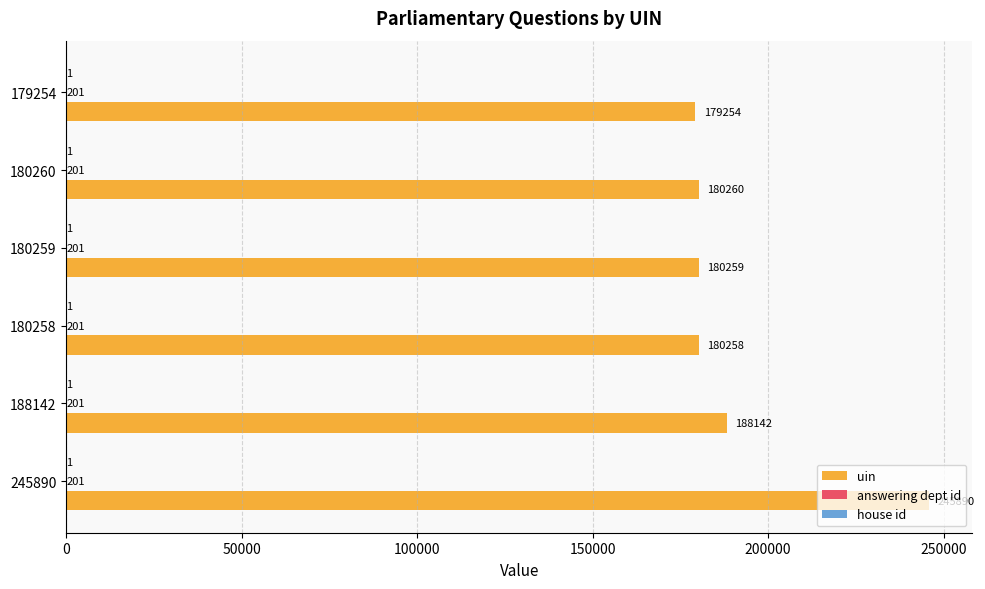

Is it true that uin equals 266187 at 180258?

False